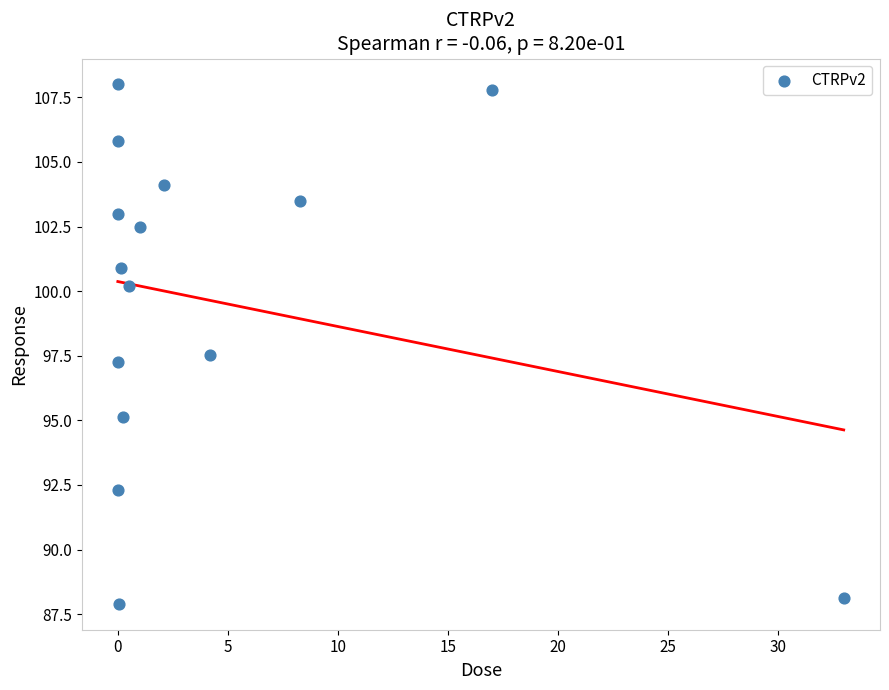

What is the range of Y values (max minus min)?

20.1